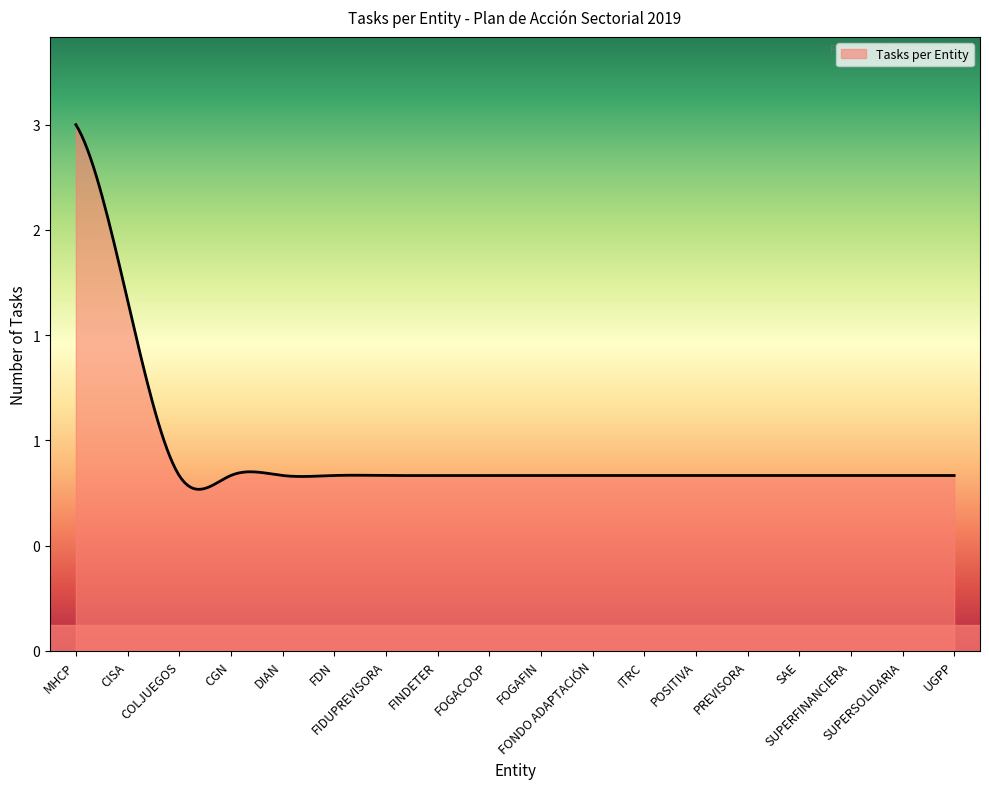

Reading left to right, transcribe all the data shown in this chart.

MHCP=3	CISA=2	COLJUEGOS=1	CGN=1	DIAN=1	FDN=1	FIDUPREVISORA=1	FINDETER=1	FOGACOOP=1	FOGAFIN=1	FONDO ADAPTACIÓN=1	ITRC=1	POSITIVA=1	PREVISORA=1	SAE=1	SUPERFINANCIERA=1	SUPERSOLIDARIA=1	UGPP=1